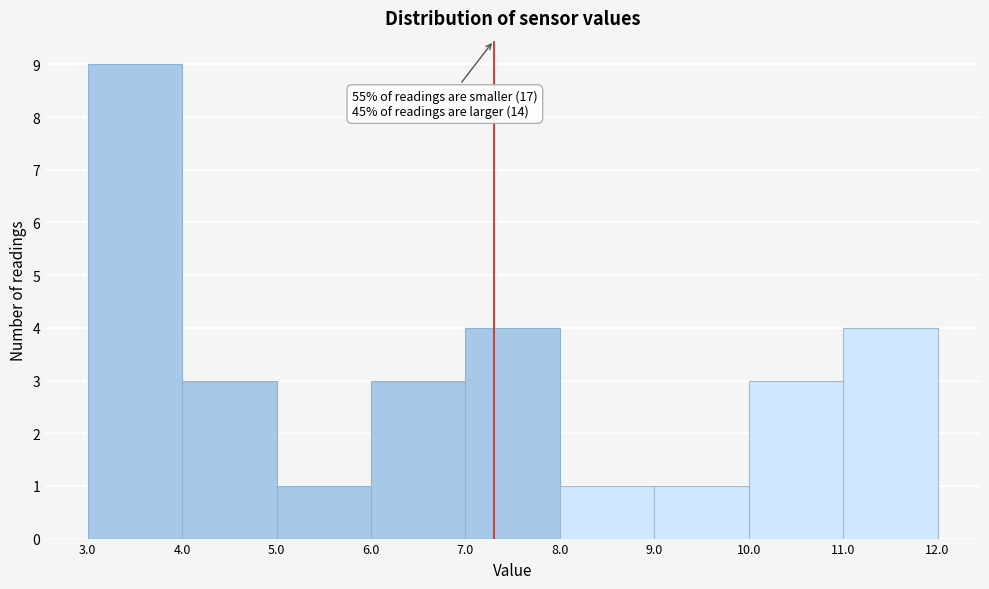

Which range on the x-axis has the tallest bar?

3.0 to 4.0